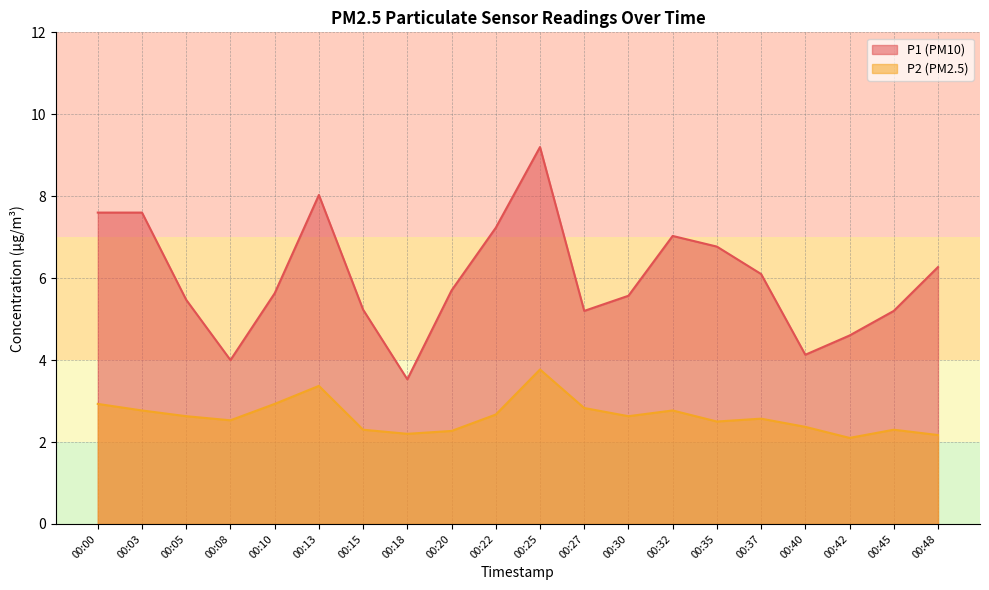

Reading left to right, list all the values displayed in this chart.

P1: 00:00=7.6	00:03=7.6	00:05=5.5	00:08=4.0	00:10=5.6	00:13=8.0	00:15=5.2	00:18=3.5	00:20=5.7	00:22=7.2	00:25=9.2	00:27=5.2	00:30=5.6	00:32=7.0	00:35=6.8	00:37=6.1	00:40=4.1	00:42=4.6	00:45=5.2	00:48=6.3
P2: 00:00=2.9	00:03=2.8	00:05=2.6	00:08=2.5	00:10=2.9	00:13=3.4	00:15=2.3	00:18=2.2	00:20=2.3	00:22=2.7	00:25=3.8	00:27=2.8	00:30=2.6	00:32=2.8	00:35=2.5	00:37=2.6	00:40=2.4	00:42=2.1	00:45=2.3	00:48=2.2